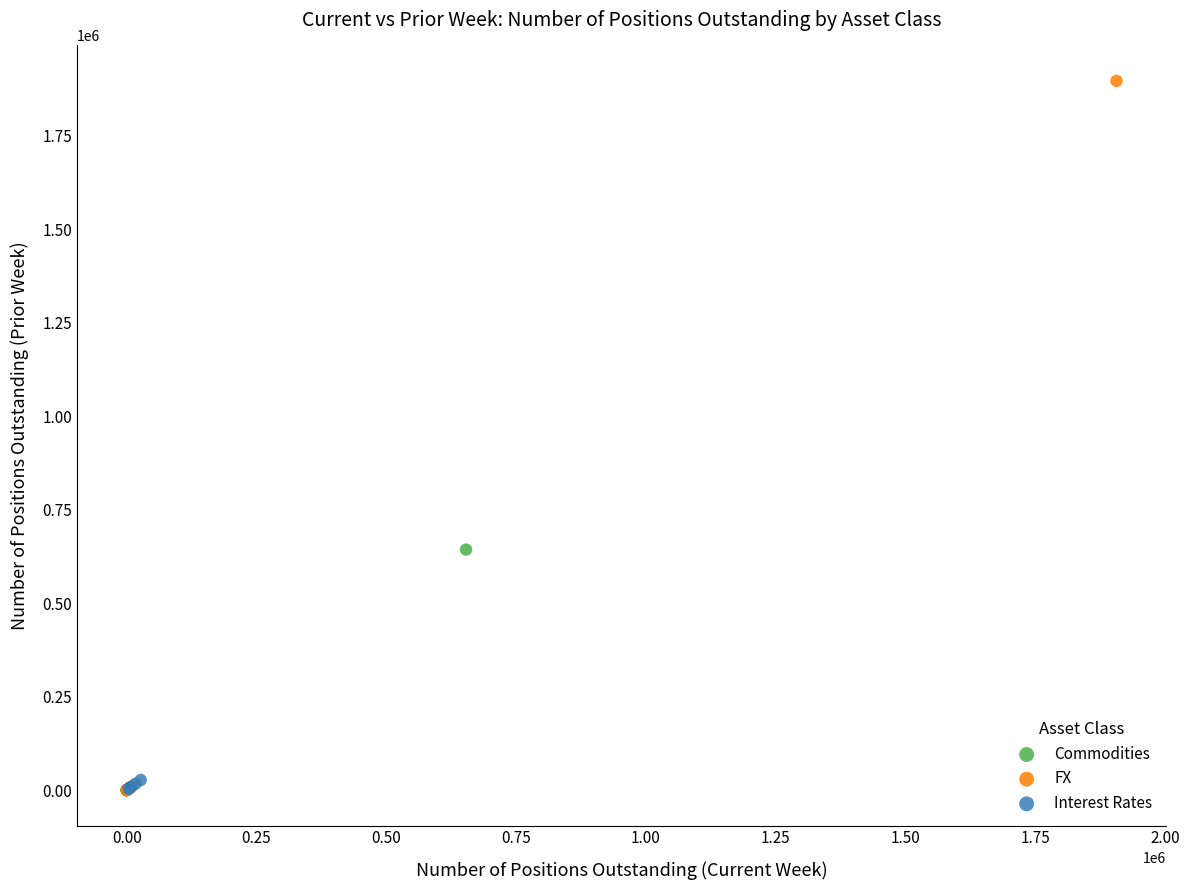

Which series contains the highest Y value?

FX